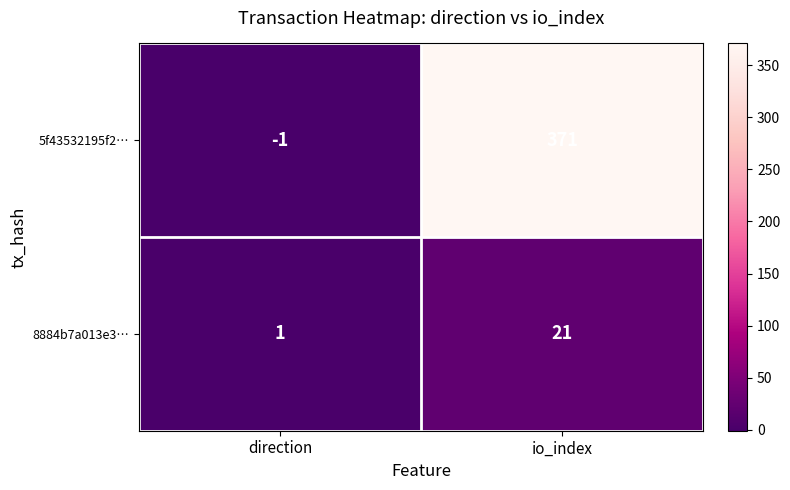

What is the difference between the maximum and minimum values in the 5f43532195f2… series?

372